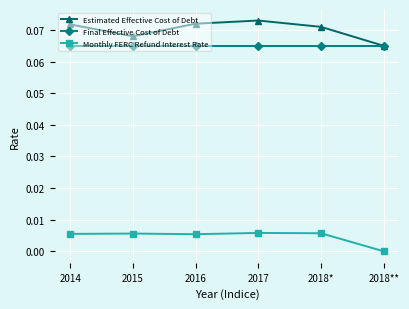

Where is Monthly FERC Refund Interest Rate nearest to the value 0?

2018**